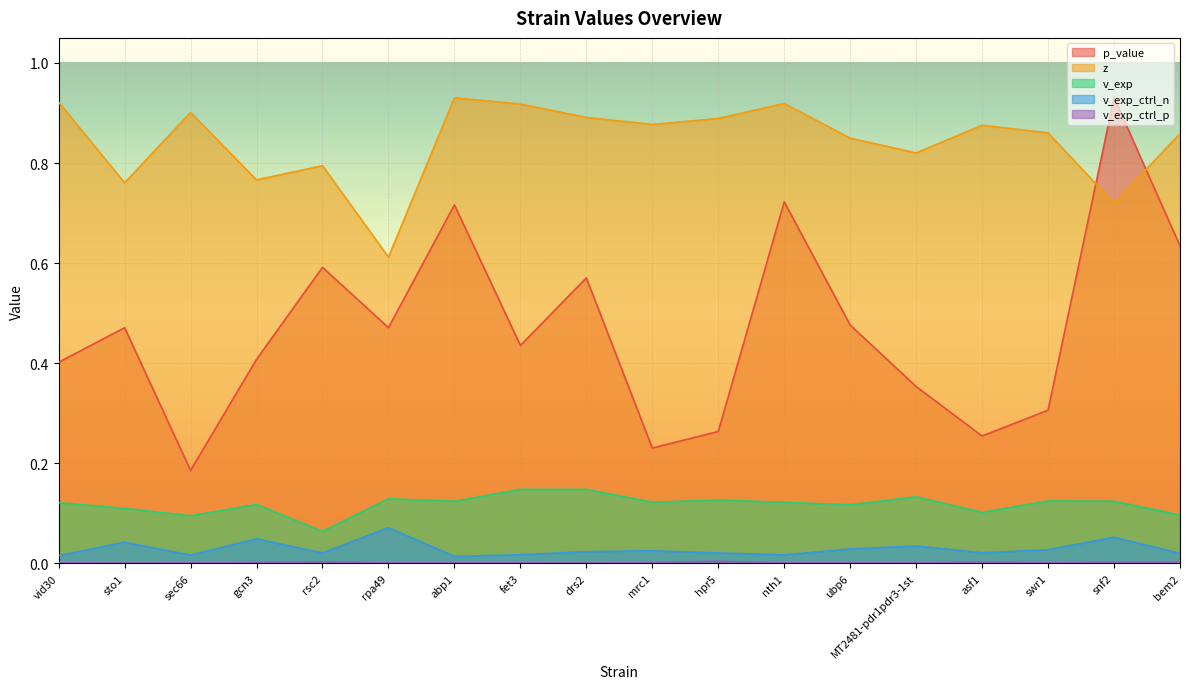

Which has a higher value, asf1 or mrc1?

asf1